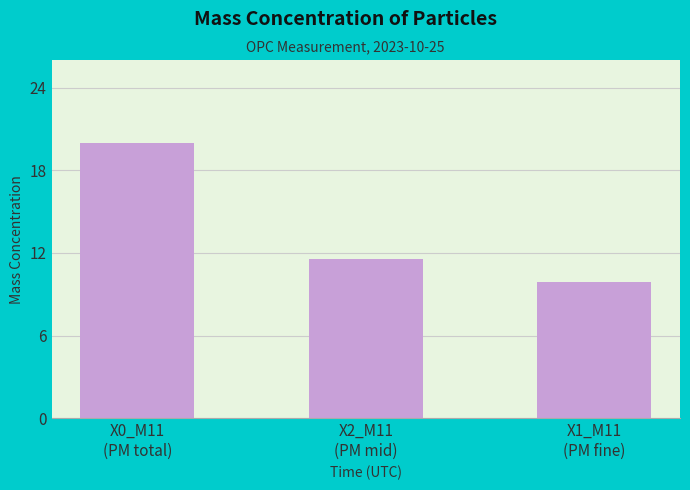

Reading left to right, what are all the values shown in this chart?

X0_M11
(PM total)=20.0	X2_M11
(PM mid)=11.6	X1_M11
(PM fine)=9.9